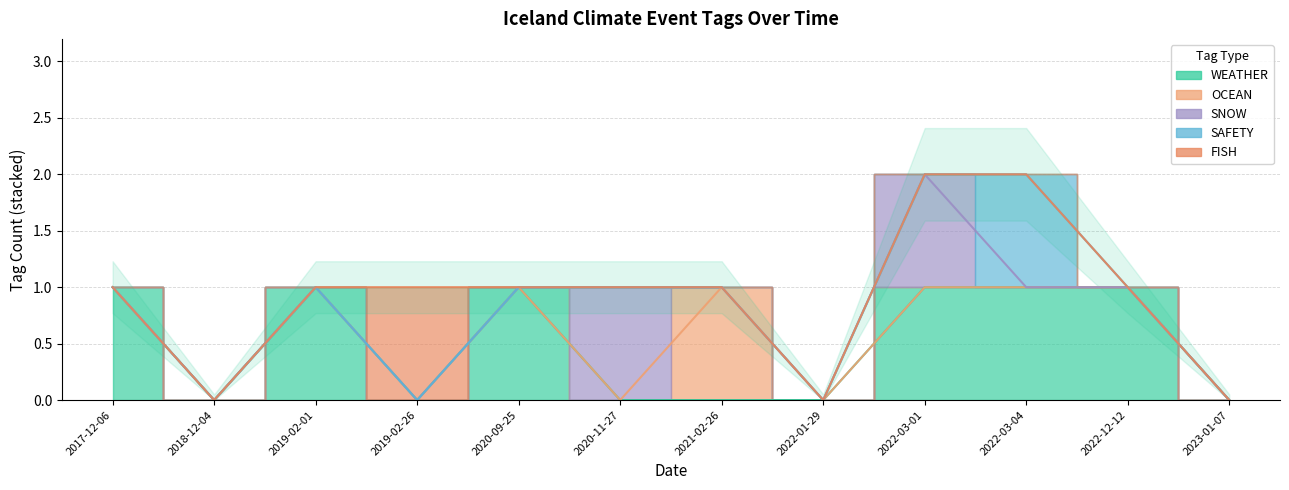

Which series has the largest total across all categories?

WEATHER